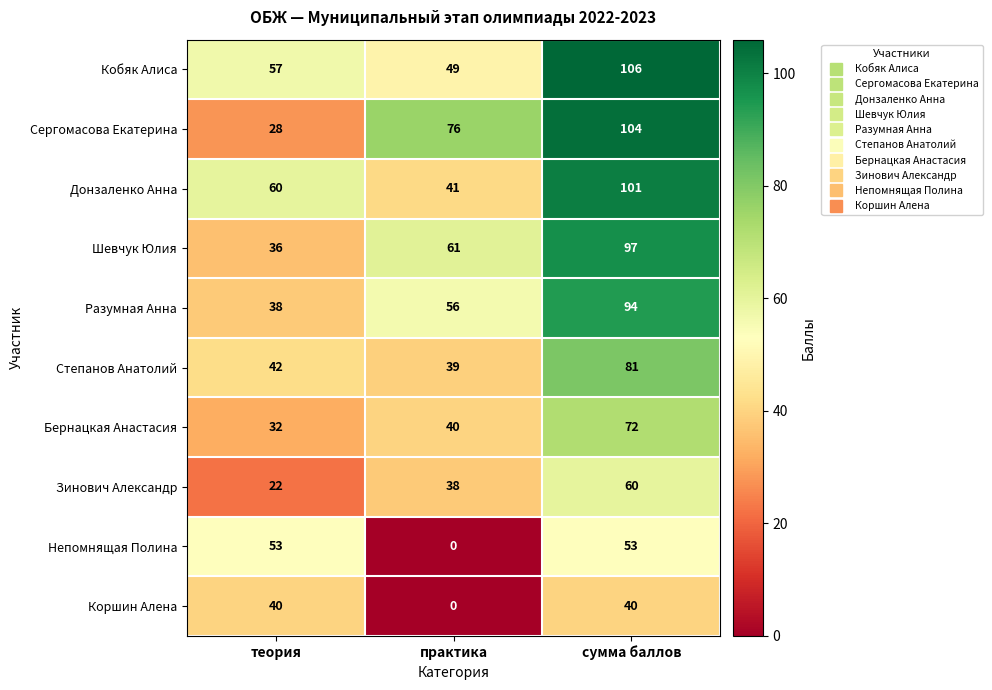

At which label is Донзаленко Анна closest to 71?

теория